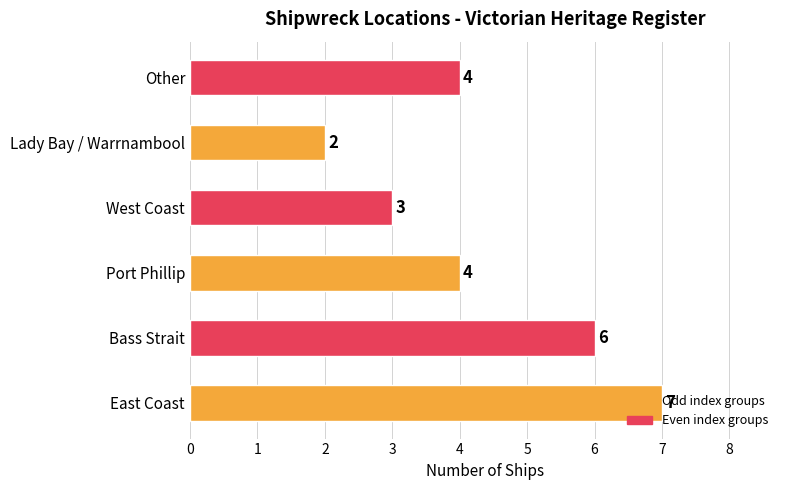

What is the average value?

4